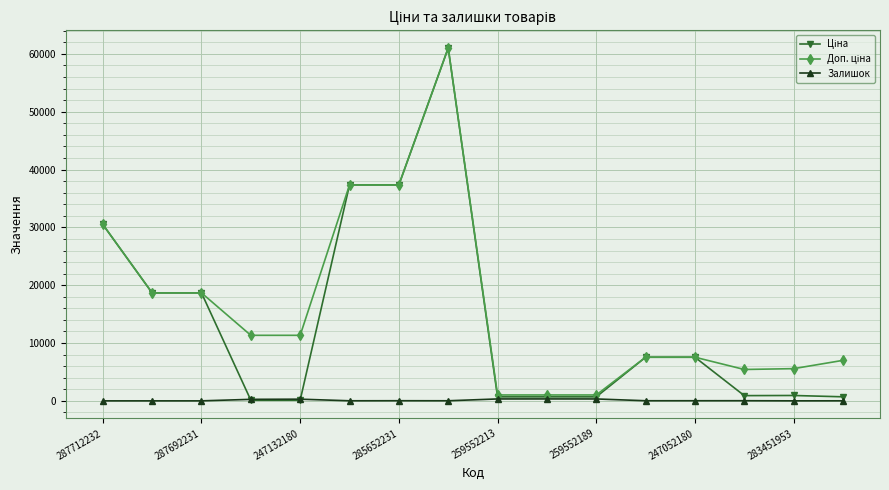

Does the chart have visible grid lines?

Yes